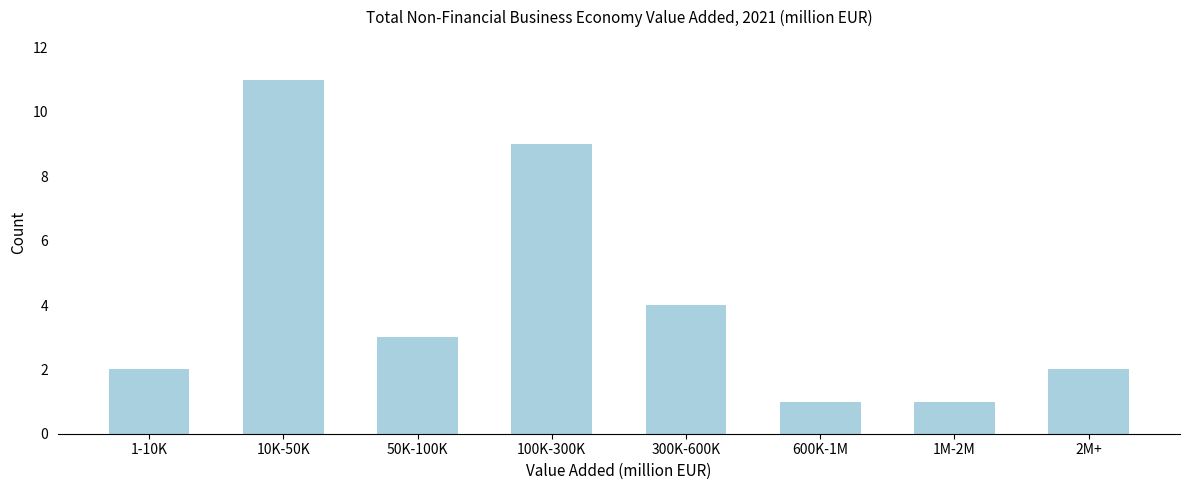

Reading left to right, what are all the values shown in this chart?

1-10K=2	10K-50K=11	50K-100K=3	100K-300K=9	300K-600K=4	600K-1M=1	1M-2M=1	2M+=2